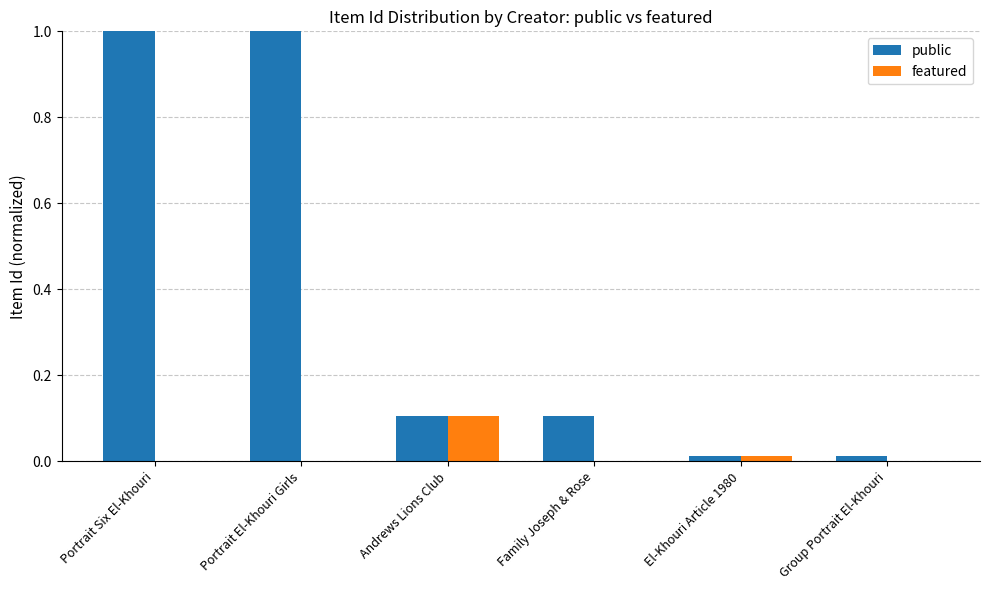

What is the greatest value displayed?

1.0